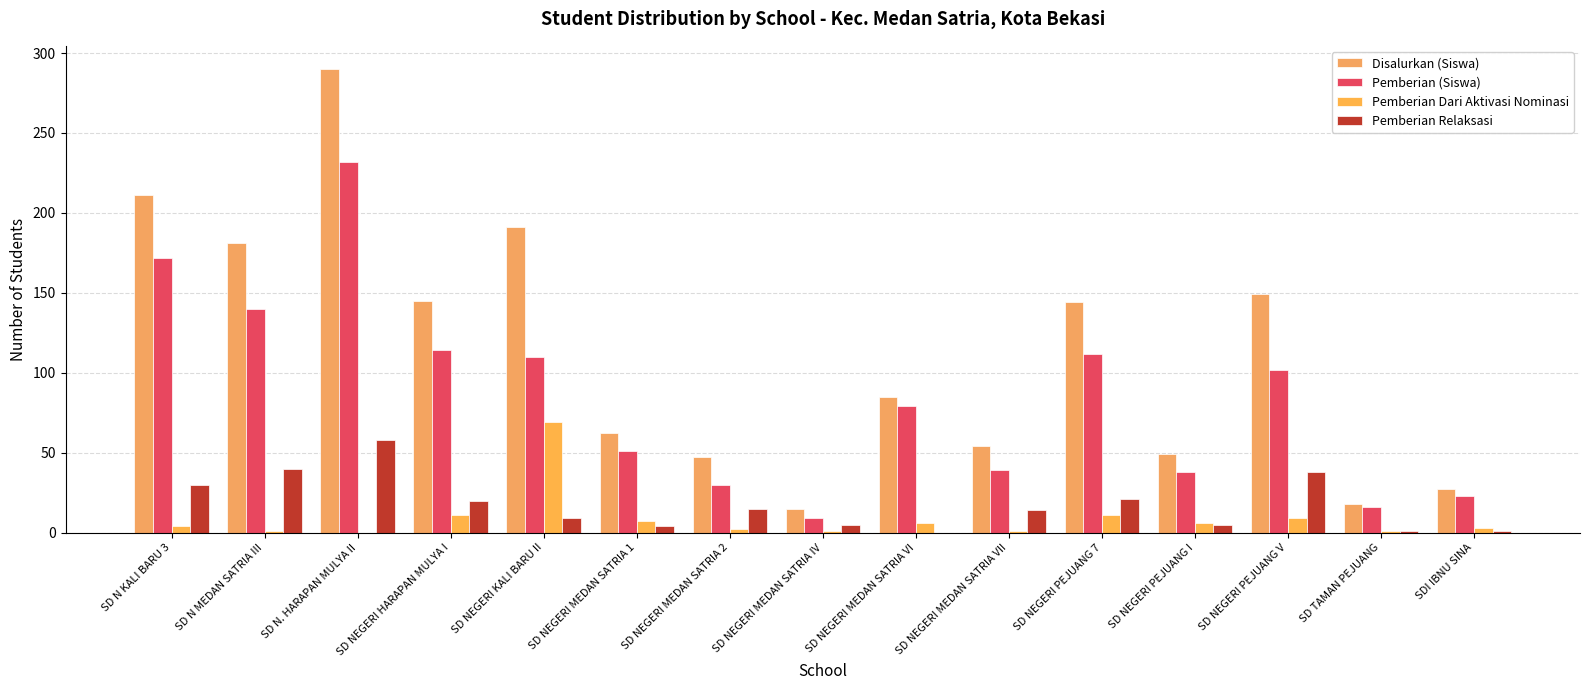

Count the number of categories in the chart.

15